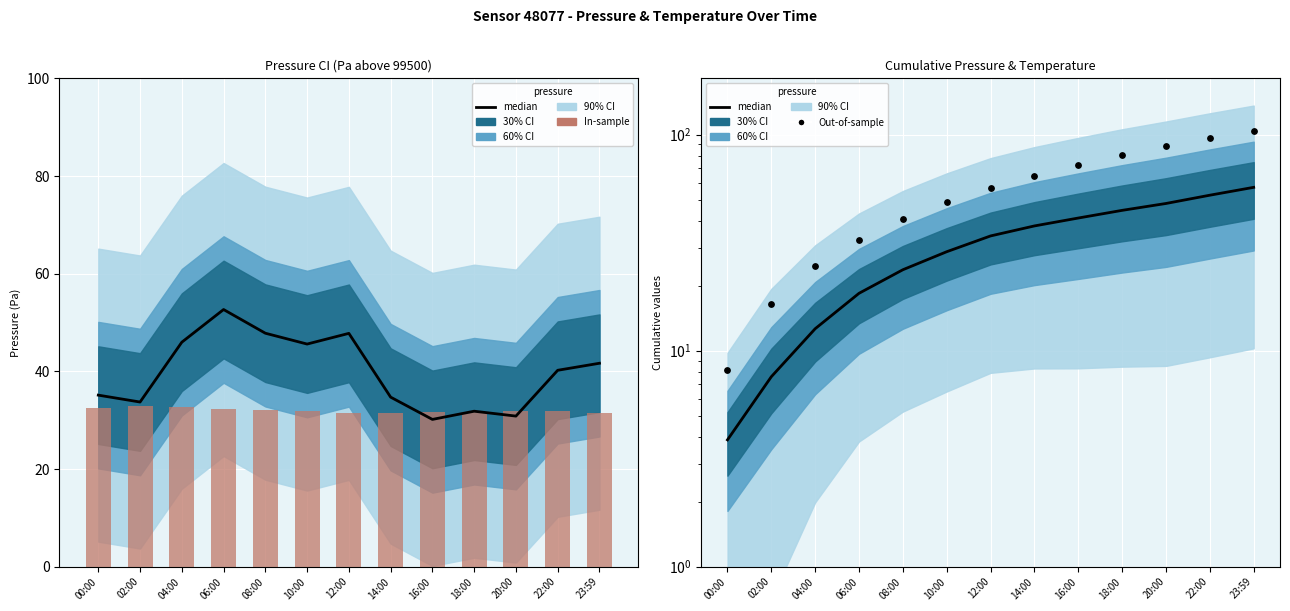

Which series reaches the maximum Y coordinate?

Out-of-sample